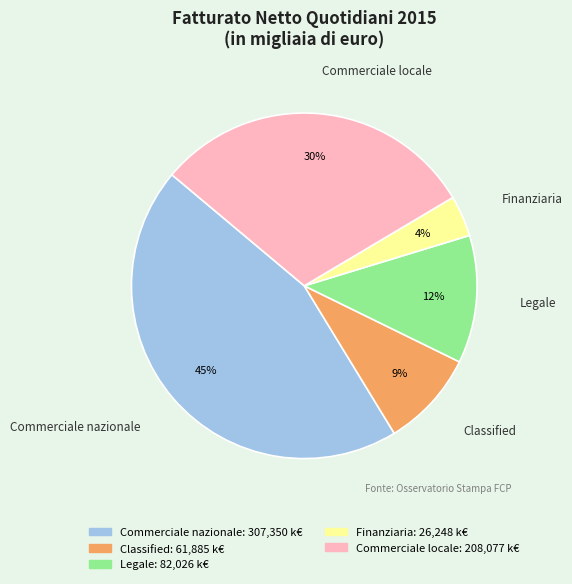

Which slice is the smallest?

Finanziaria